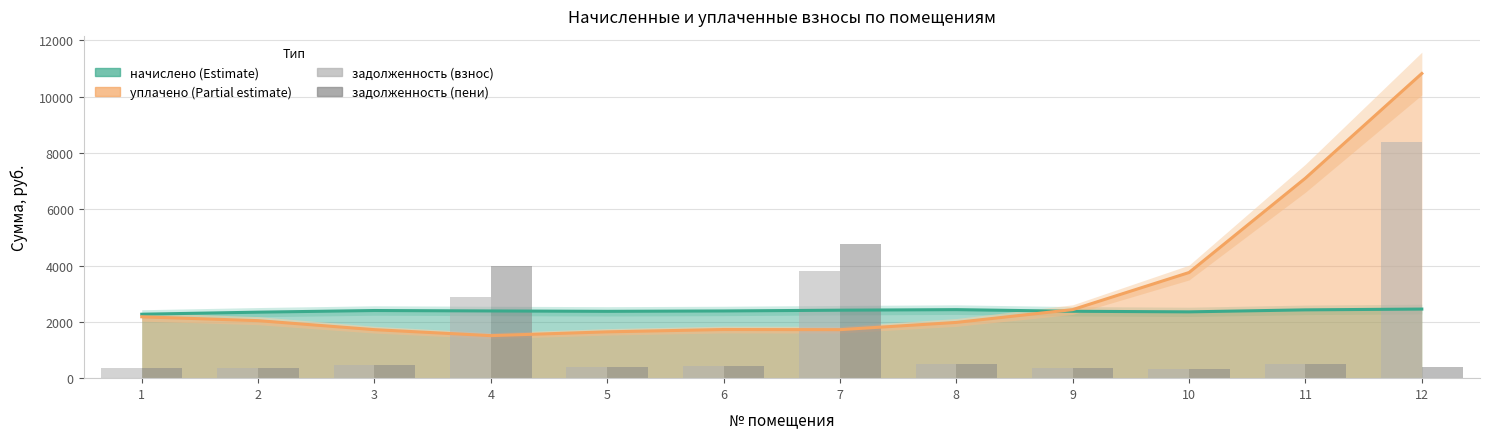

The value of задолженность (пени) at 7 is 6811.5. True or false?

False